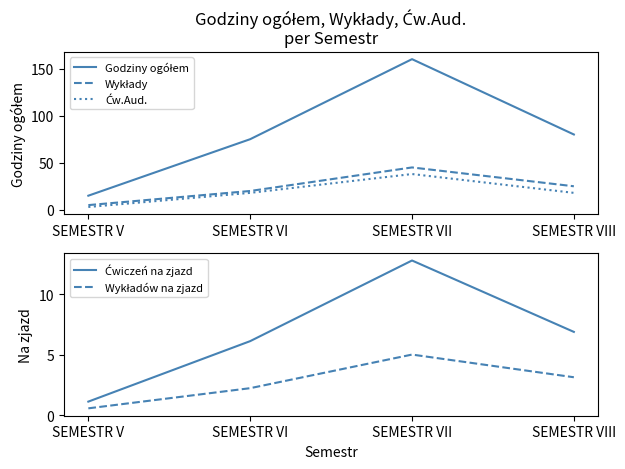

What are all the series names shown in the legend?

Godziny ogółem, Wykłady, Ćw.Aud., Ćwiczeń na zjazd, Wykładów na zjazd